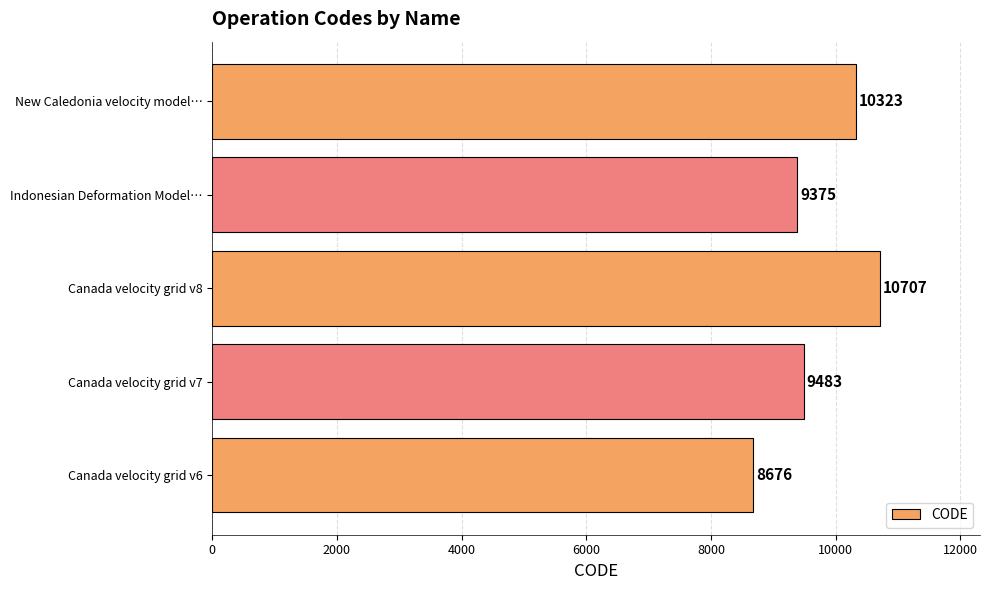

Reading bottom to top, extract all data points from this chart.

8676	9483	10707	9375	10323